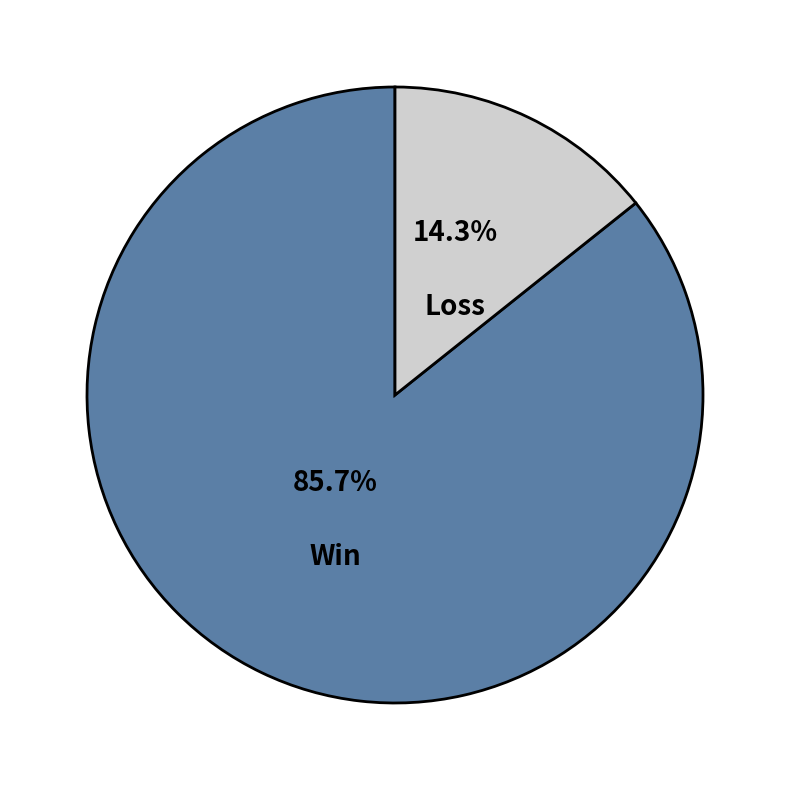

Does Loss represent more than half of the total?

No